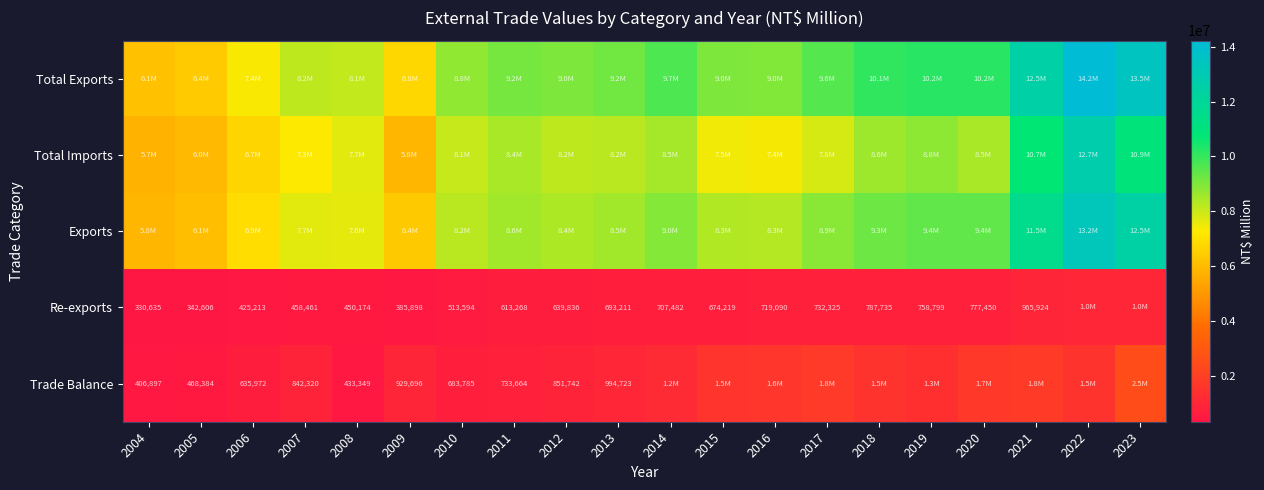

True or false: Re-exports has a value of 425213 at 2006.

True